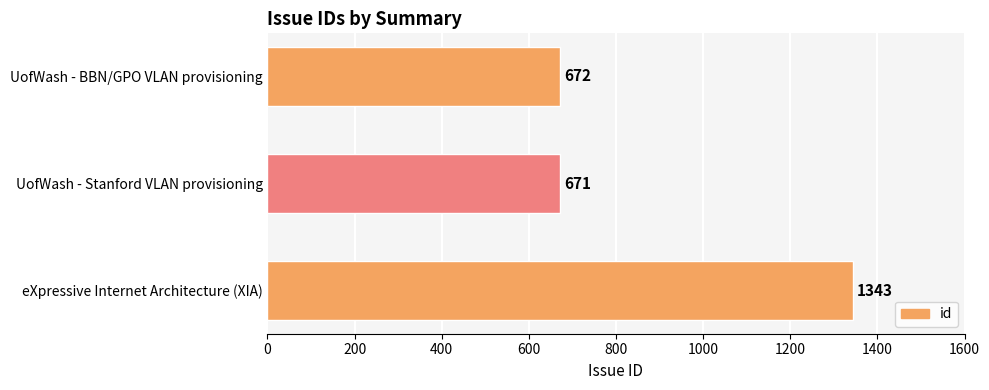

What is the smallest value displayed?

671